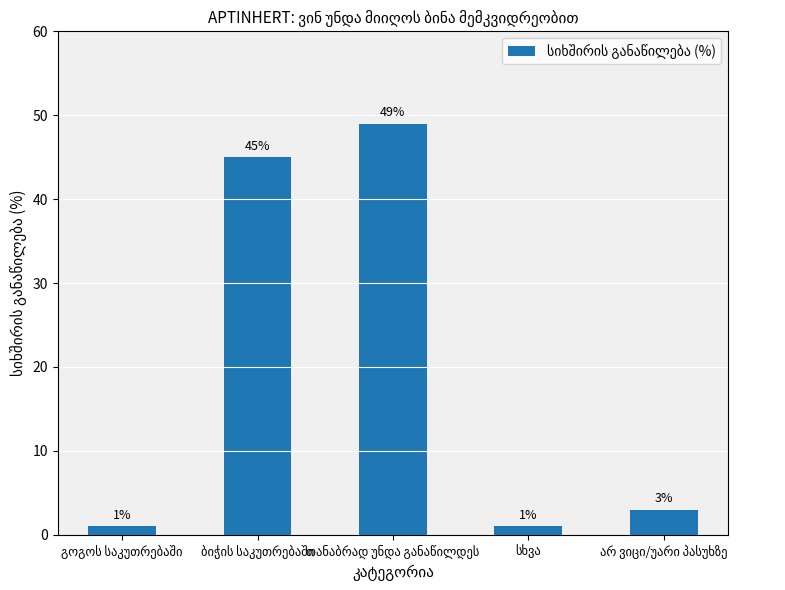

What is the value of the 1st bar from the left?

1